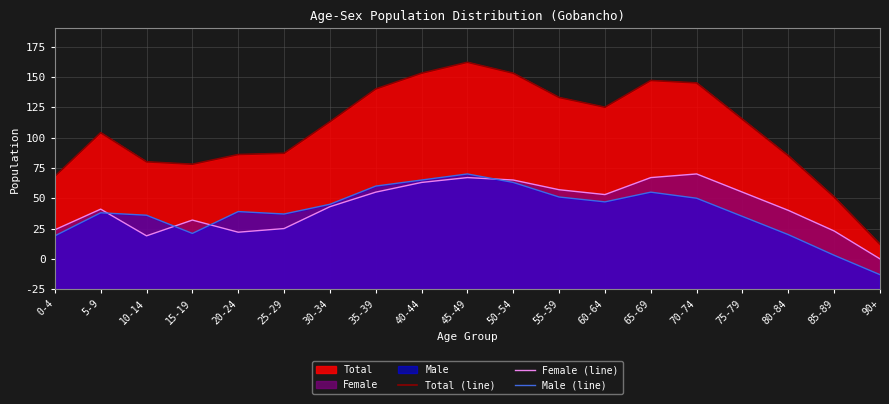

Does the chart display data point markers on the line(s)?

No